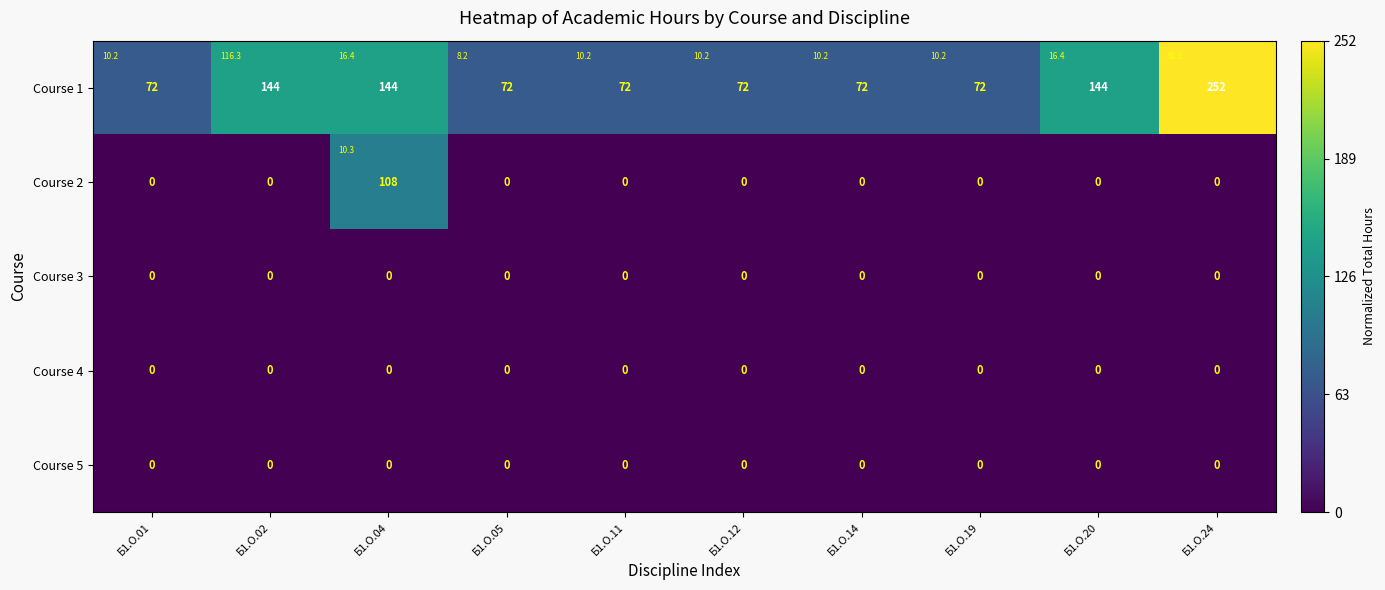

Rank the series at Б1.О.24 from lowest to highest value.

Course 2, Course 3, Course 4, Course 5, Course 1